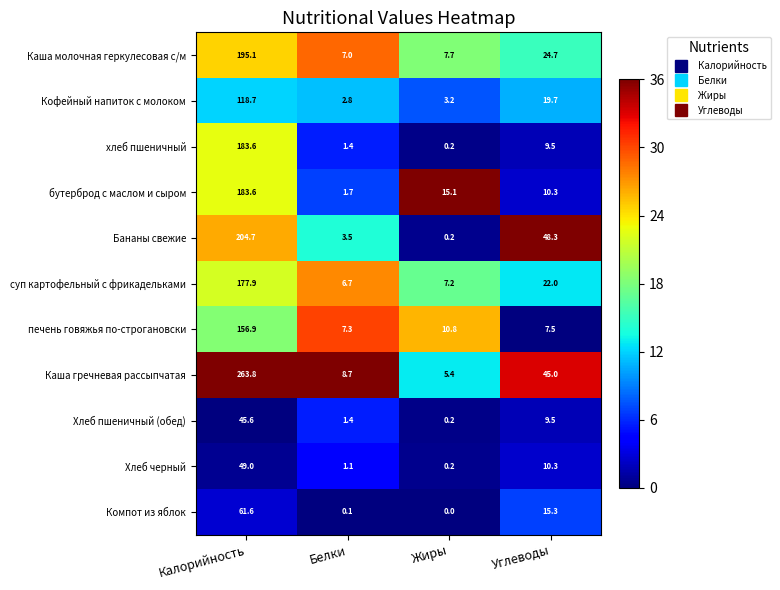

Rank the categories by печень говяжья по-строгановски value from lowest to highest.

Белки, Углеводы, Жиры, Калорийность